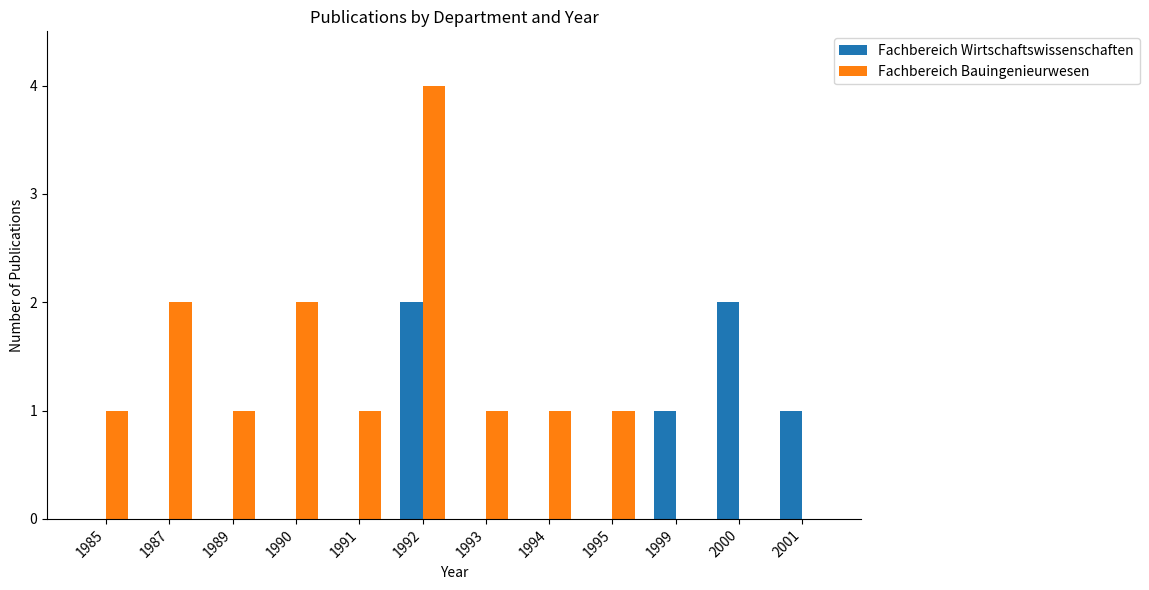

Between 1990 and 1991, which series saw the biggest shift?

Fachbereich Bauingenieurwesen